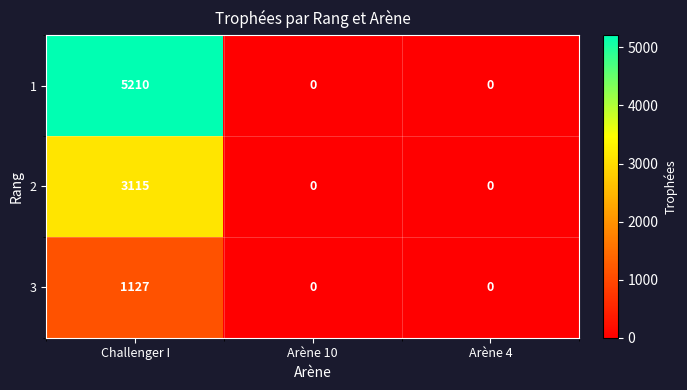

The value of 2 at Arène 4 is 1758. True or false?

False